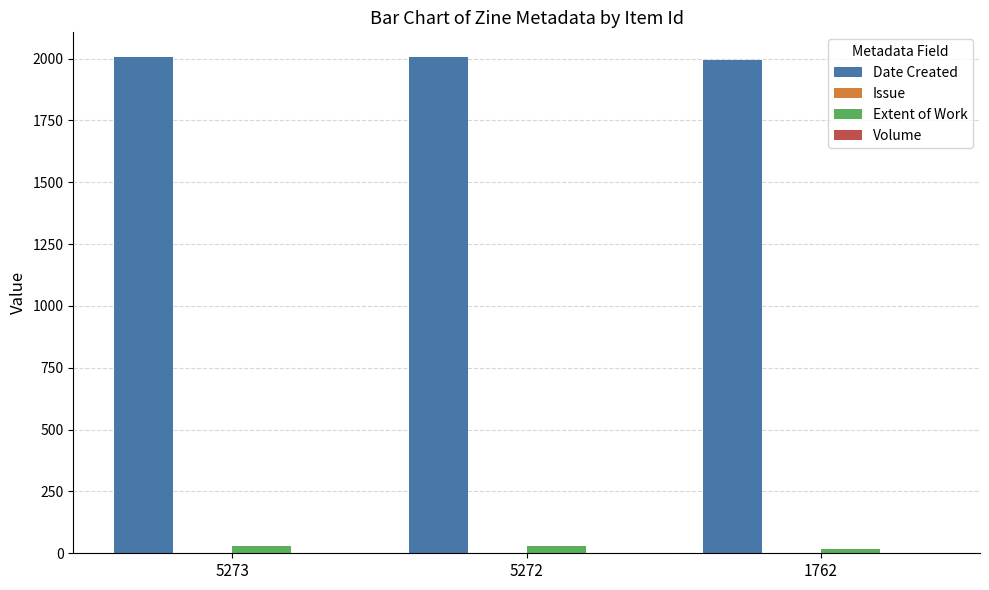

How many data points does each series have?

3